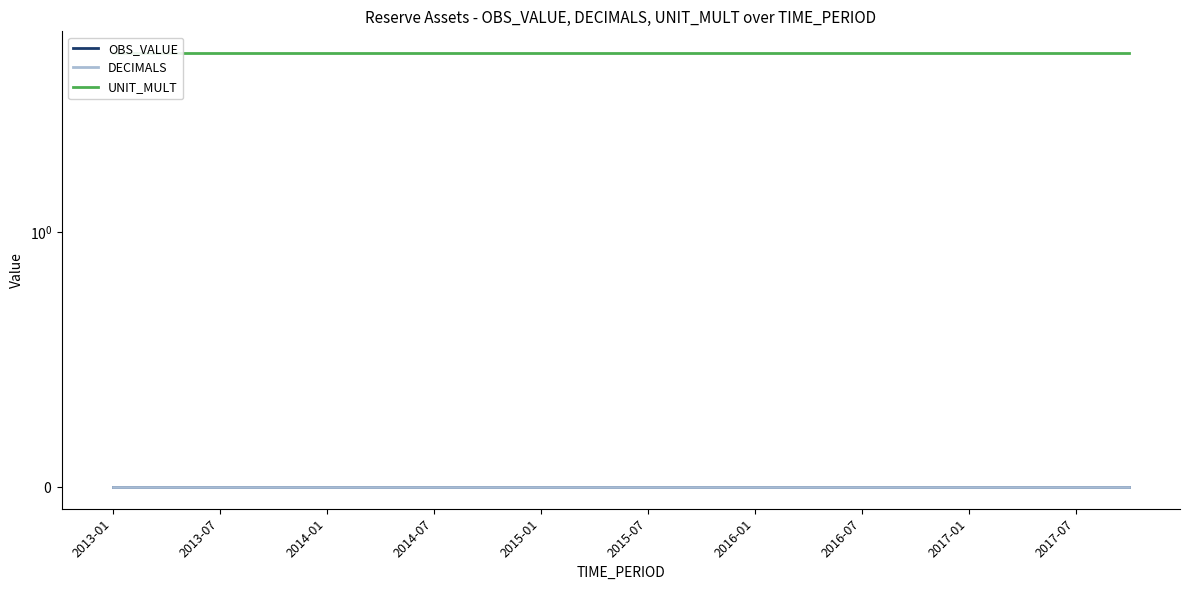

At how many categories does at least one series exceed 2?

20